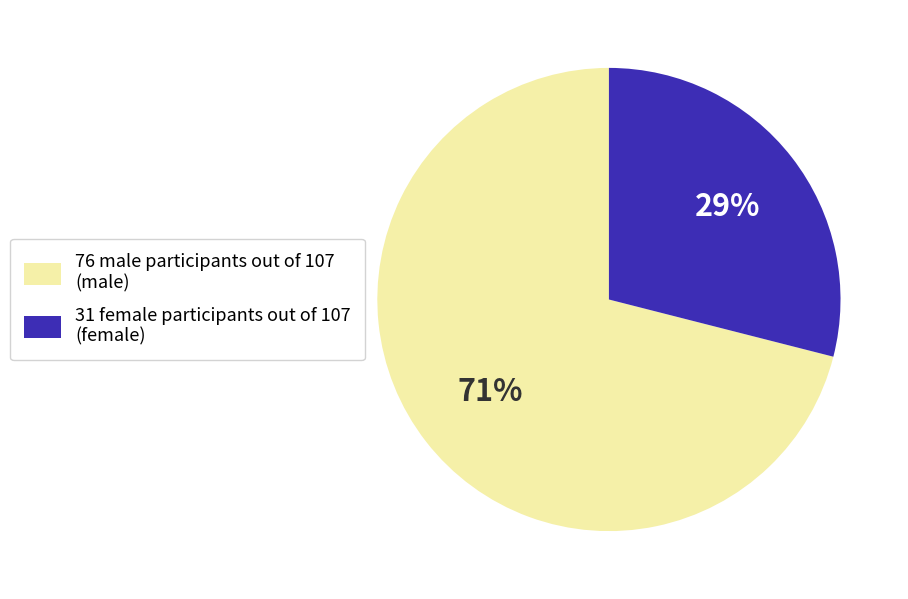

To the nearest percent, what is the average slice percentage?

50%